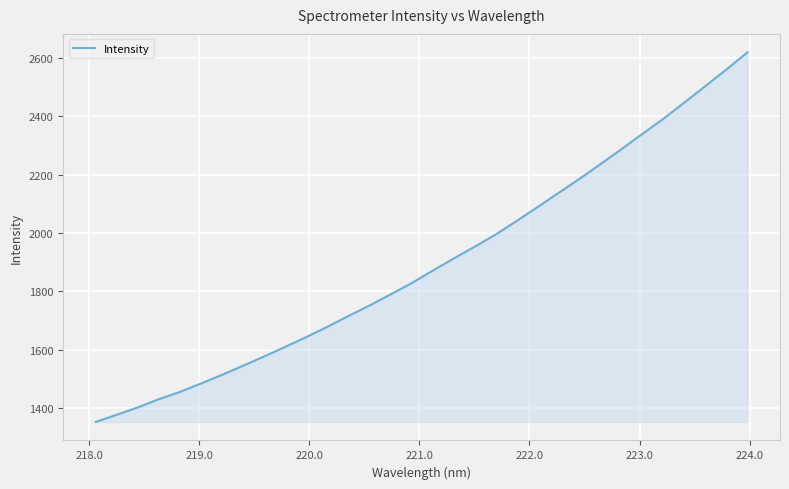

How many lines are shown in the chart?

1